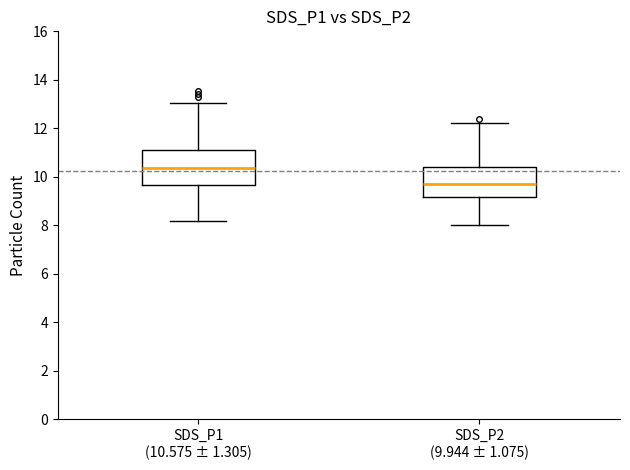

Comparing the boxes themselves (not the whiskers), which one is the tallest?

SDS_P1 (10.575 ± 1.305)